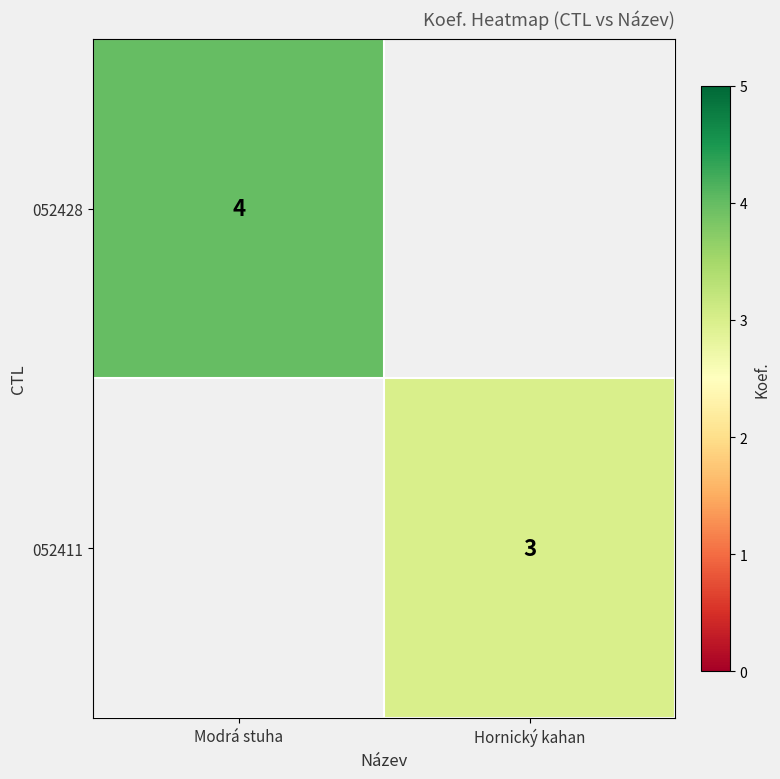

True or false: 052428 has a value of 4 at Modrá stuha.

True